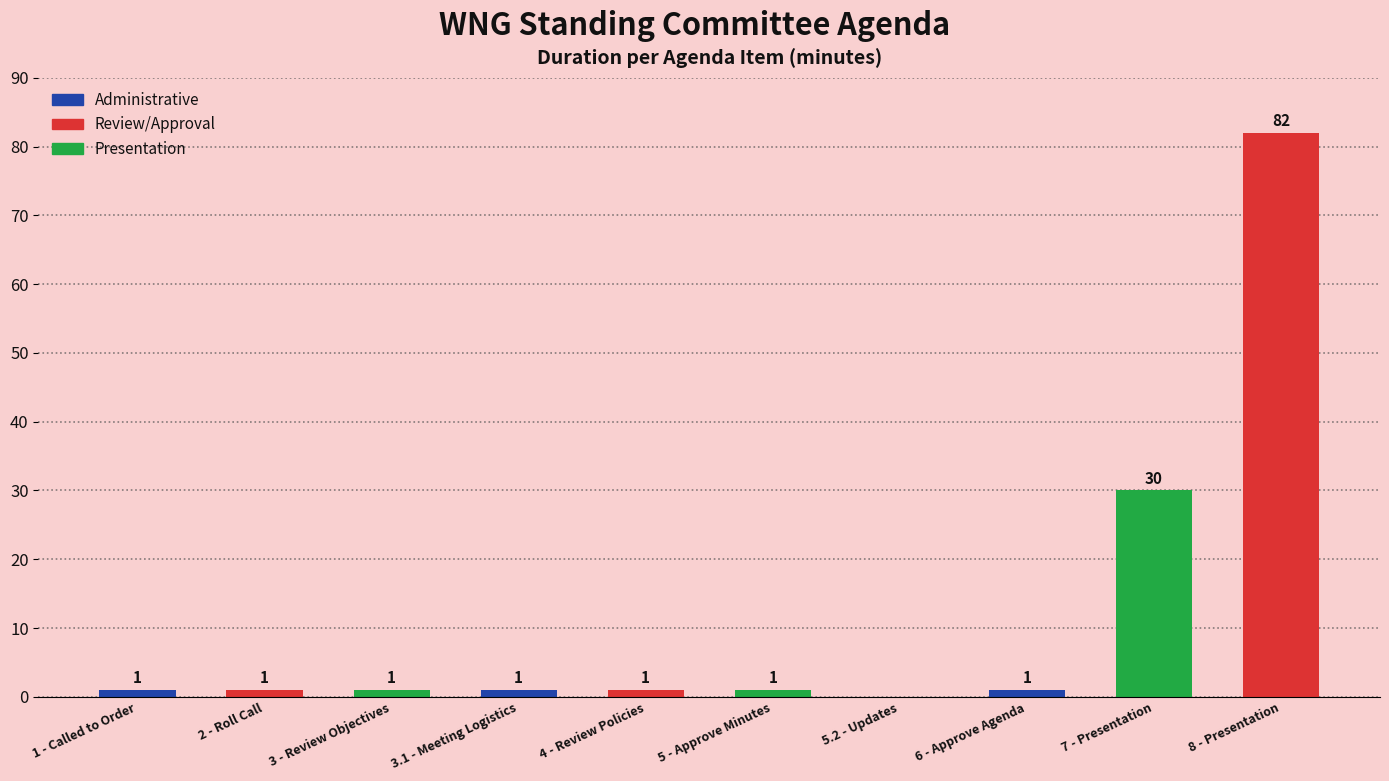

At which label is the value closest to 41?

7 - Presentation